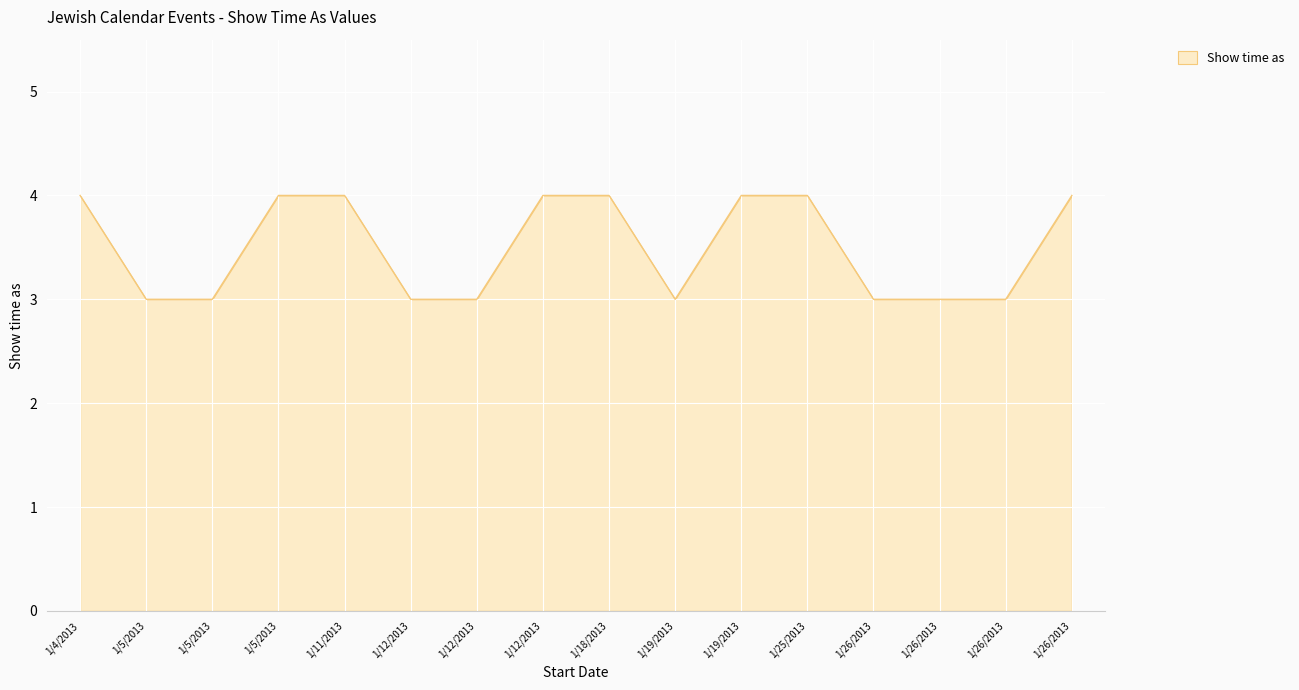

Read the value at 1/5/2013.

3